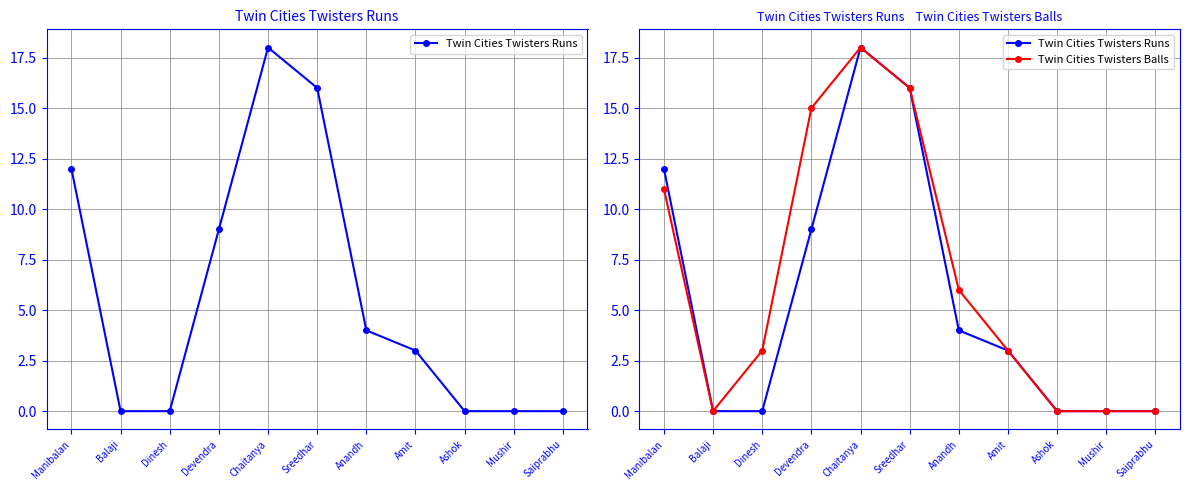

True or false: Twin Cities Twisters Runs has a value of 0 at Balaji.

True